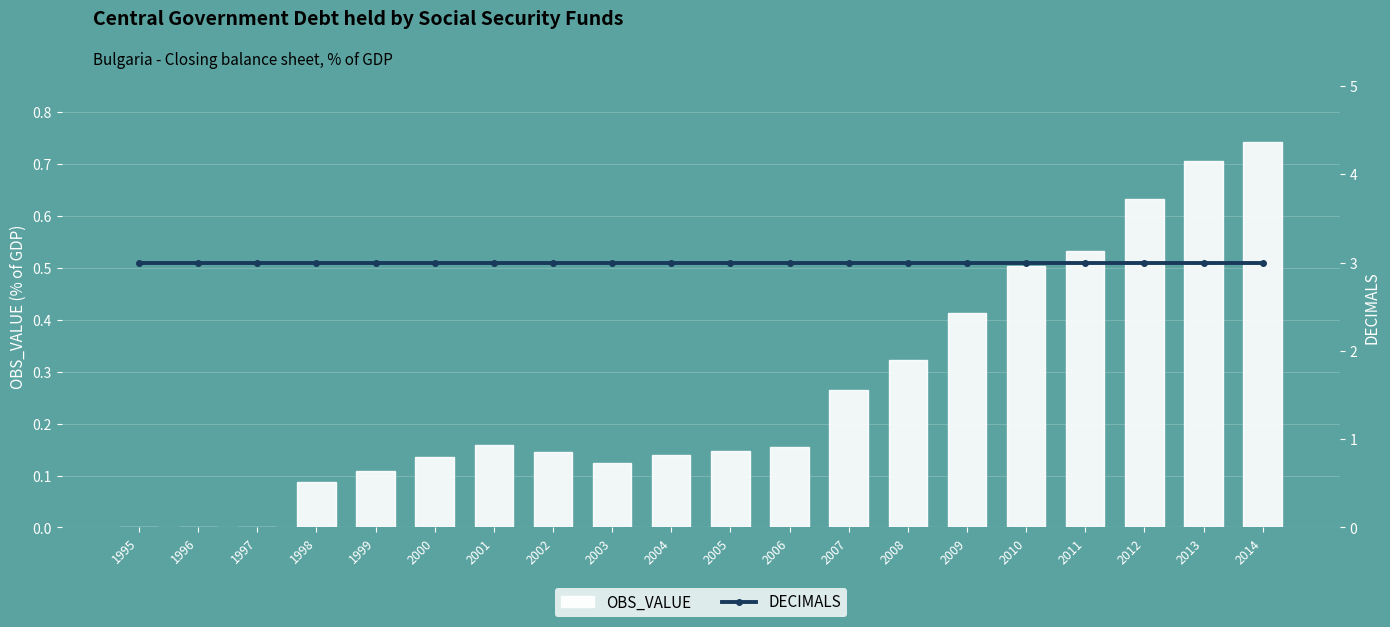

Reading right to left, list all the values displayed in this chart.

OBS_VALUE: 2014=0.7	2013=0.7	2012=0.6	2011=0.5	2010=0.5	2009=0.4	2008=0.3	2007=0.3	2006=0.2	2005=0.1	2004=0.1	2003=0.1	2002=0.1	2001=0.2	2000=0.1	1999=0.1	1998=0.1	1997=0.0	1996=0.0	1995=0.0
DECIMALS: 2014=3.0	2013=3.0	2012=3.0	2011=3.0	2010=3.0	2009=3.0	2008=3.0	2007=3.0	2006=3.0	2005=3.0	2004=3.0	2003=3.0	2002=3.0	2001=3.0	2000=3.0	1999=3.0	1998=3.0	1997=3.0	1996=3.0	1995=3.0